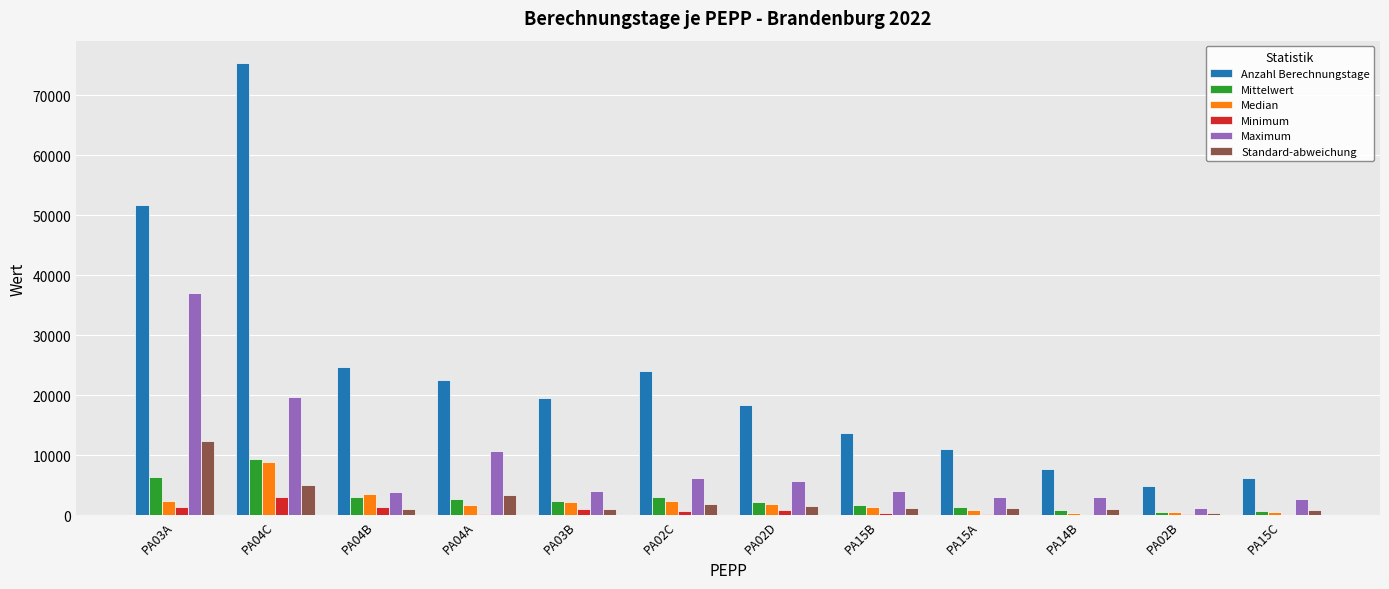

At which label does Median reach its peak?

PA04C